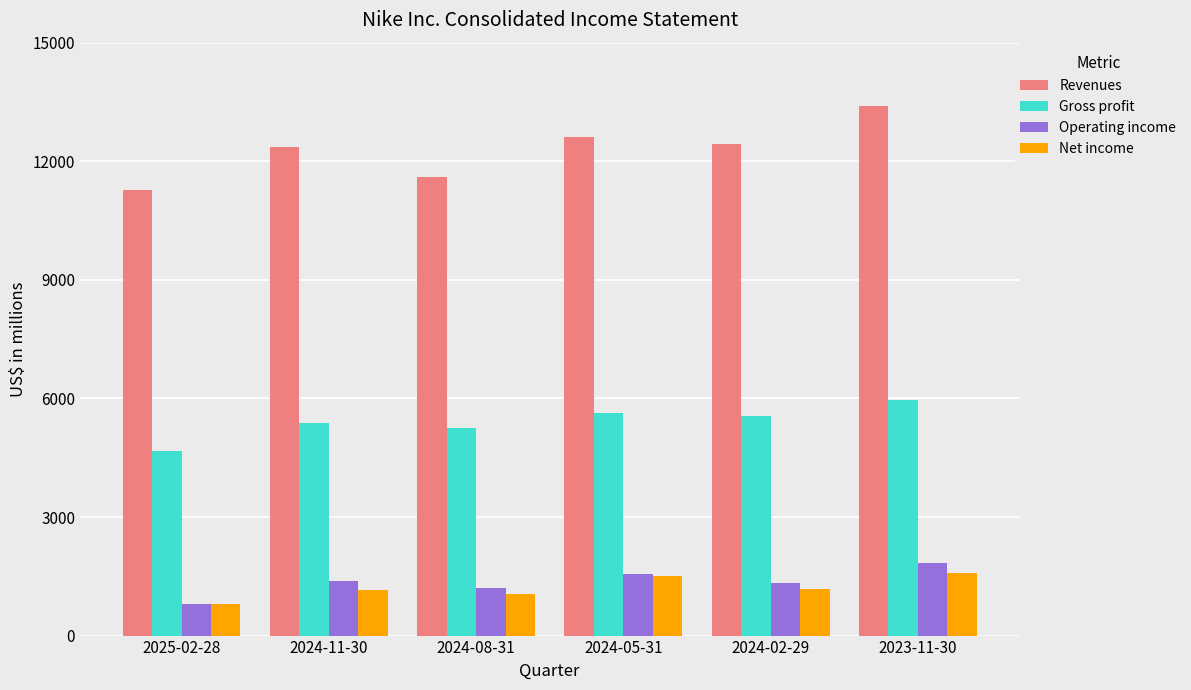

Which series changed the most between 2024-02-29 and 2023-11-30?

Revenues